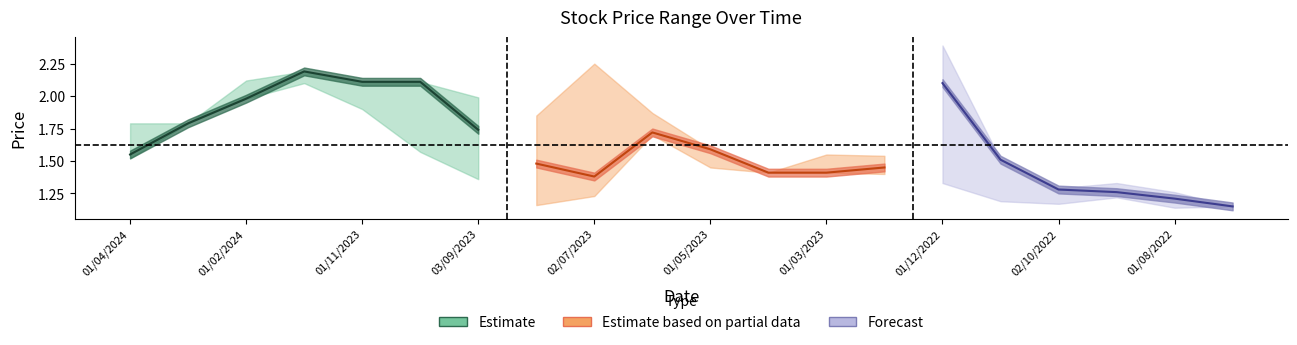

List the labels in order of High value, largest first.

01/12/2022, 02/07/2023, 02/01/2024, 01/02/2024, 01/11/2023, 01/10/2023, 03/09/2023, 04/06/2023, 01/08/2023, 01/04/2024, 03/03/2024, 01/05/2023, 01/03/2023, 01/02/2023, 01/11/2022, 02/04/2023, 01/09/2022, 02/10/2022, 01/08/2022, 03/07/2022